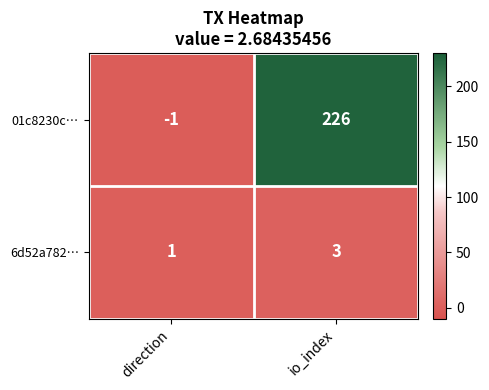

Where is 01c8230c… nearest to the value 112?

direction